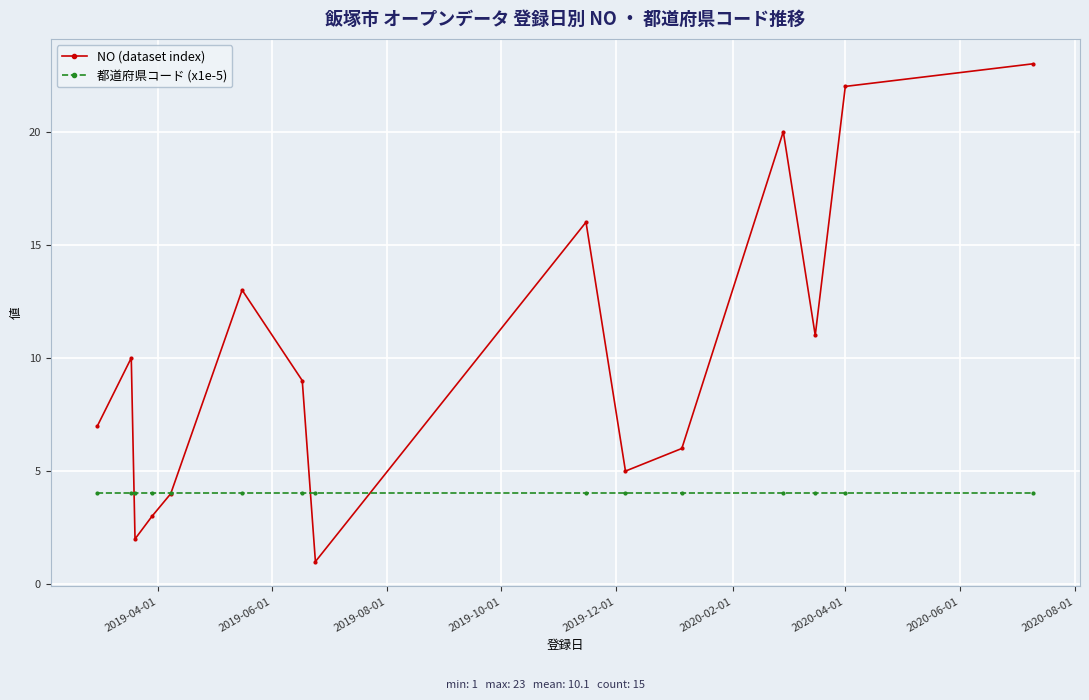

After their last crossing, which series has the higher values: 都道府県コード (x1e-5) or NO (dataset index)?

NO (dataset index)